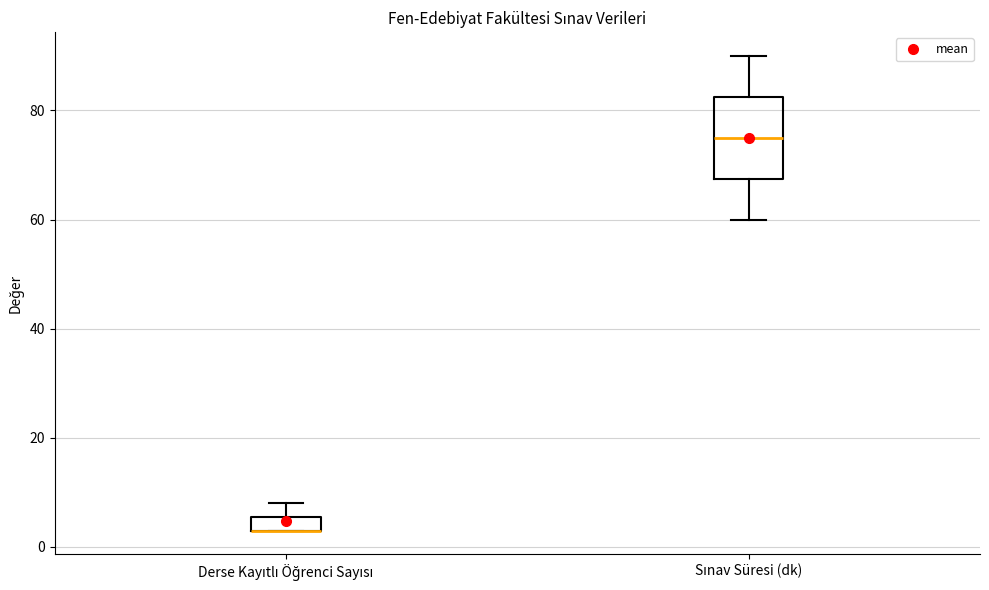

Comparing the boxes themselves (not the whiskers), which one is the tallest?

Sınav Süresi (dk)